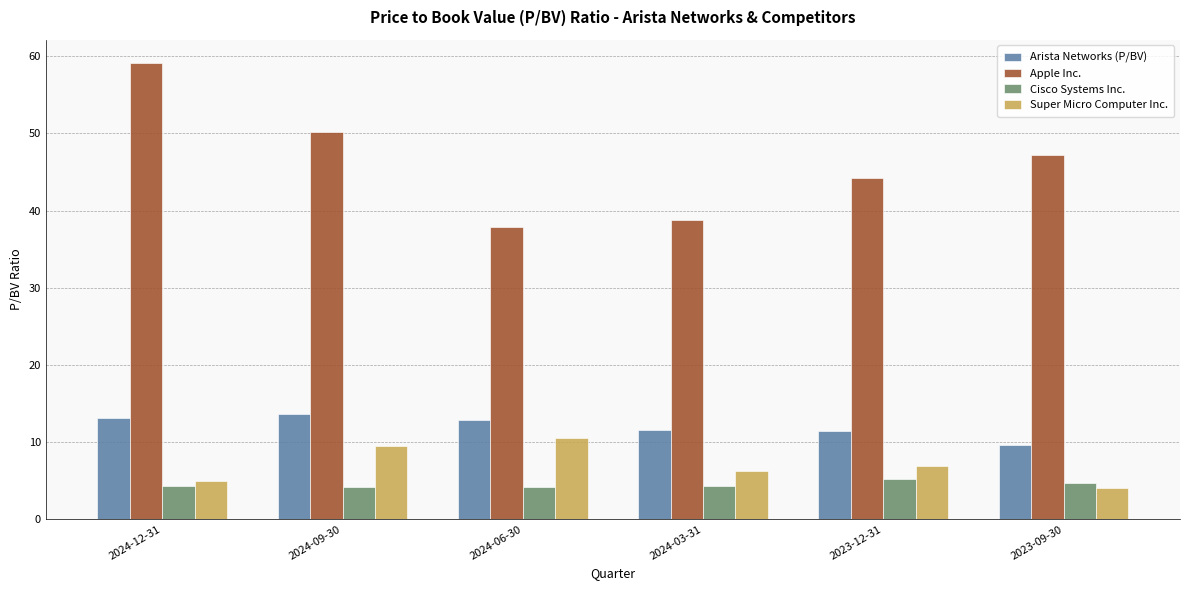

What is the approximate value of Apple Inc. at 2024-12-31?

59.2